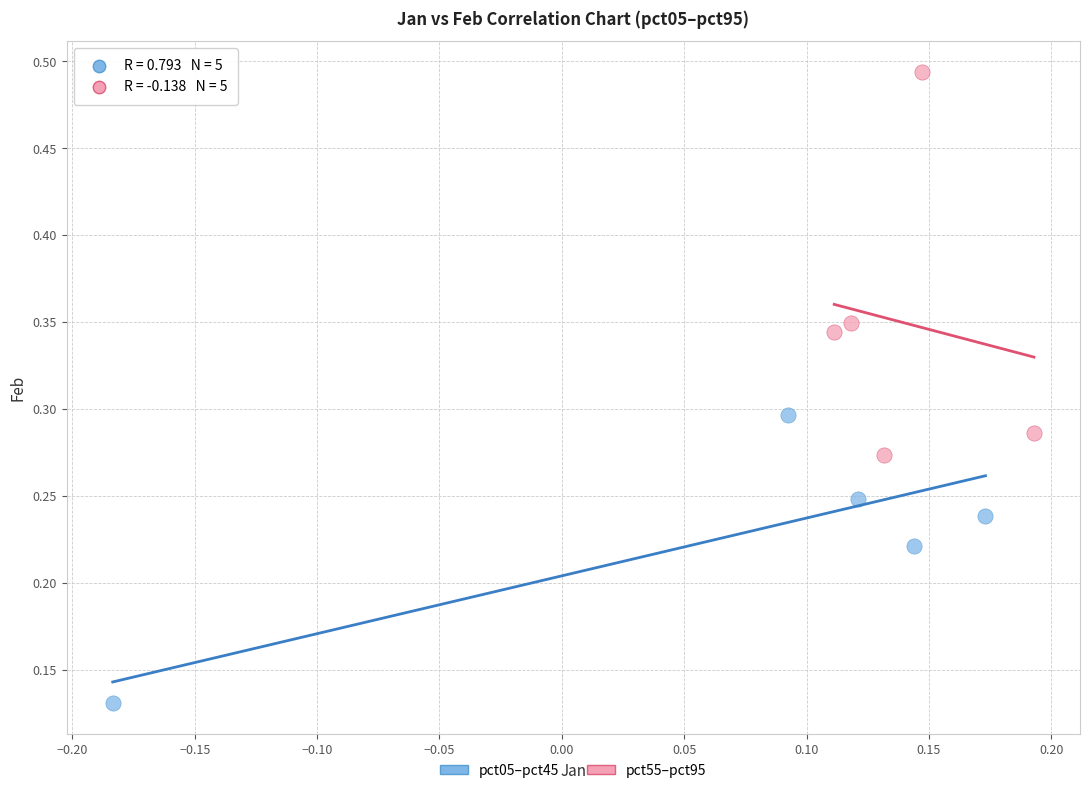

Which series has the largest Y range (max minus min)?

pct55–pct95